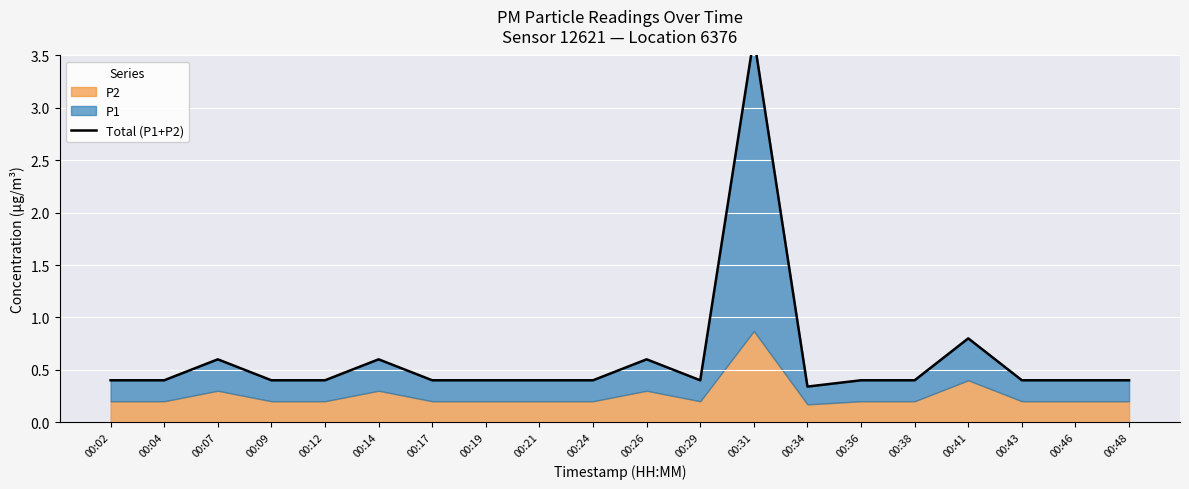

What is the difference between the second highest and second lowest values?

0.4